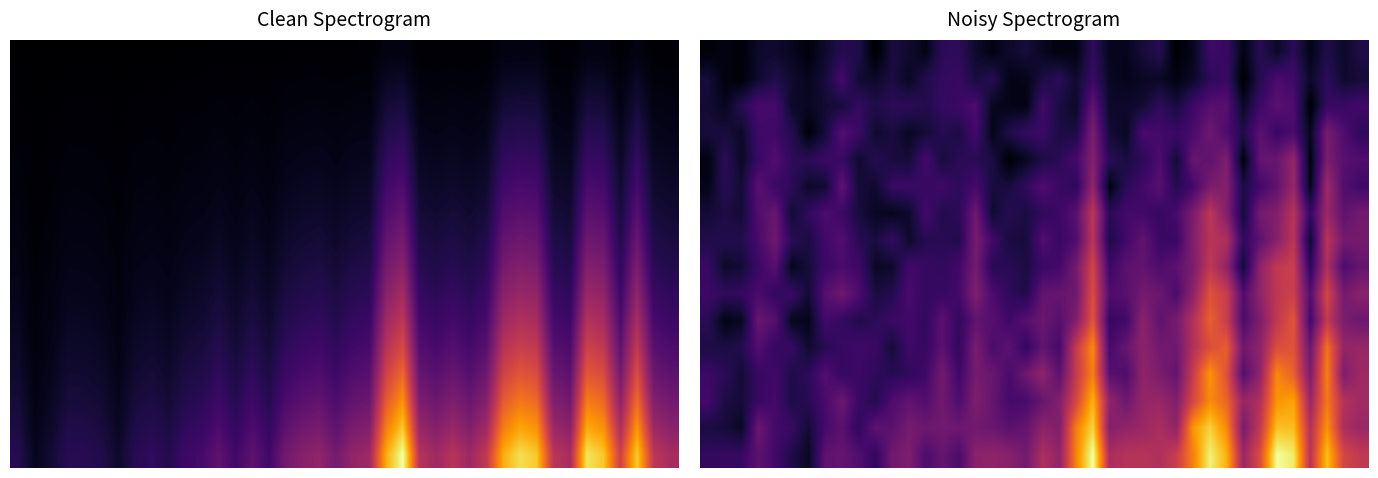

How many data points does each series have?

40